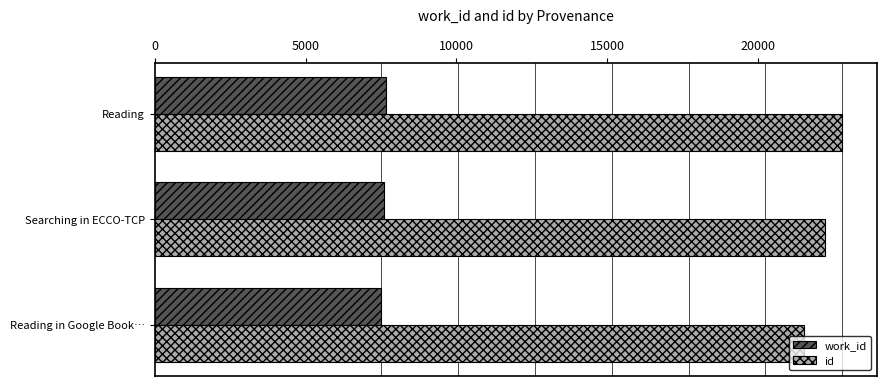

What is the spread (max minus min) of values at Reading?

15110